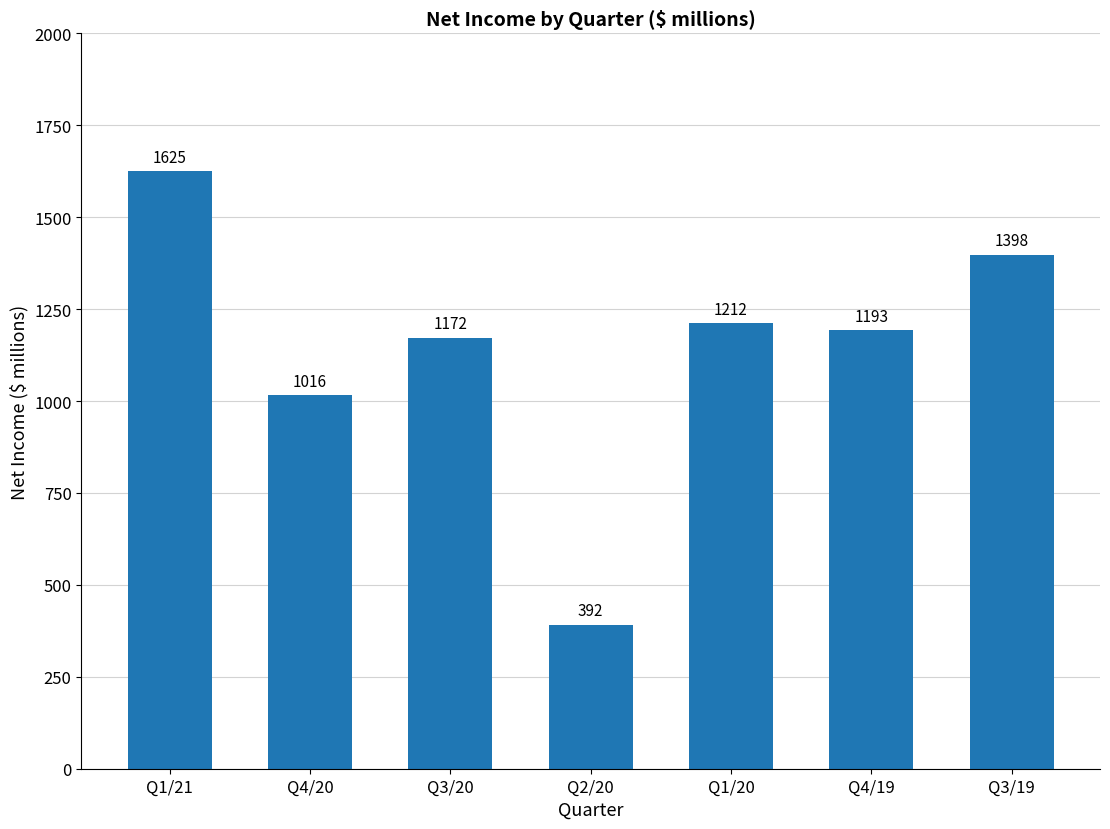

How many data points does each series have?

7